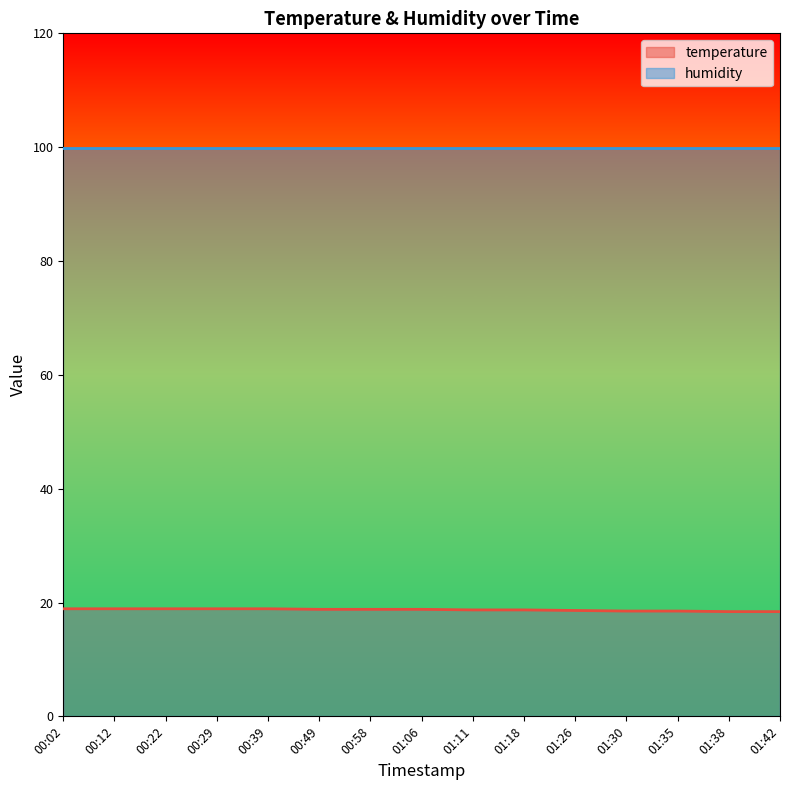

What is the sum of all values?

280.7